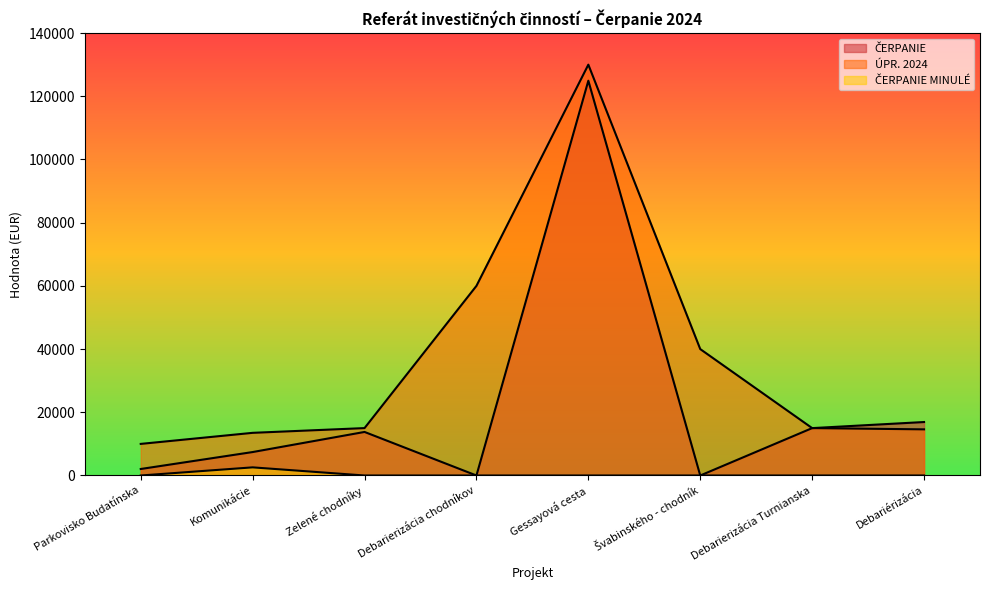

What is the difference between the second highest and minimum values in the ÚPR. 2024 series?

50000.0